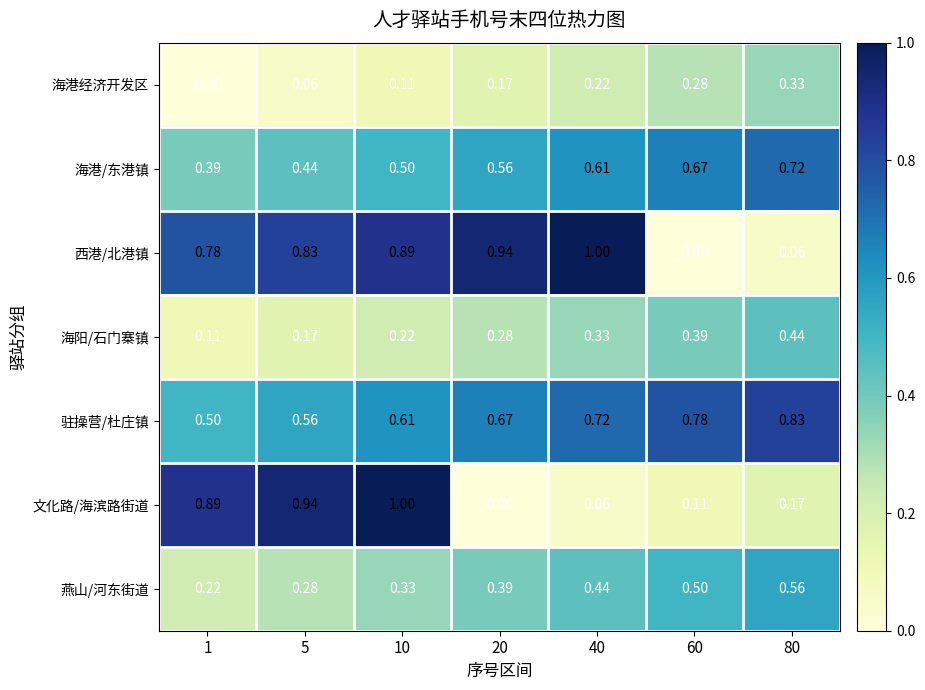

Rank the series at 40 from highest to lowest value.

西港/北港镇, 驻操营/杜庄镇, 海港/东港镇, 燕山/河东街道, 海阳/石门寨镇, 海港经济开发区, 文化路/海滨路街道